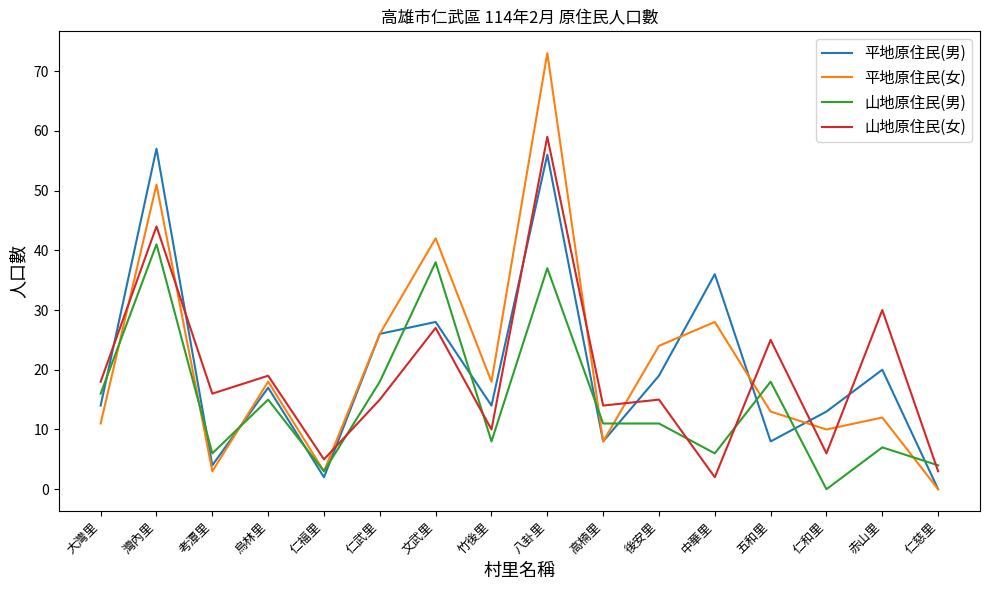

At how many categories does at least one series exceed 46?

2